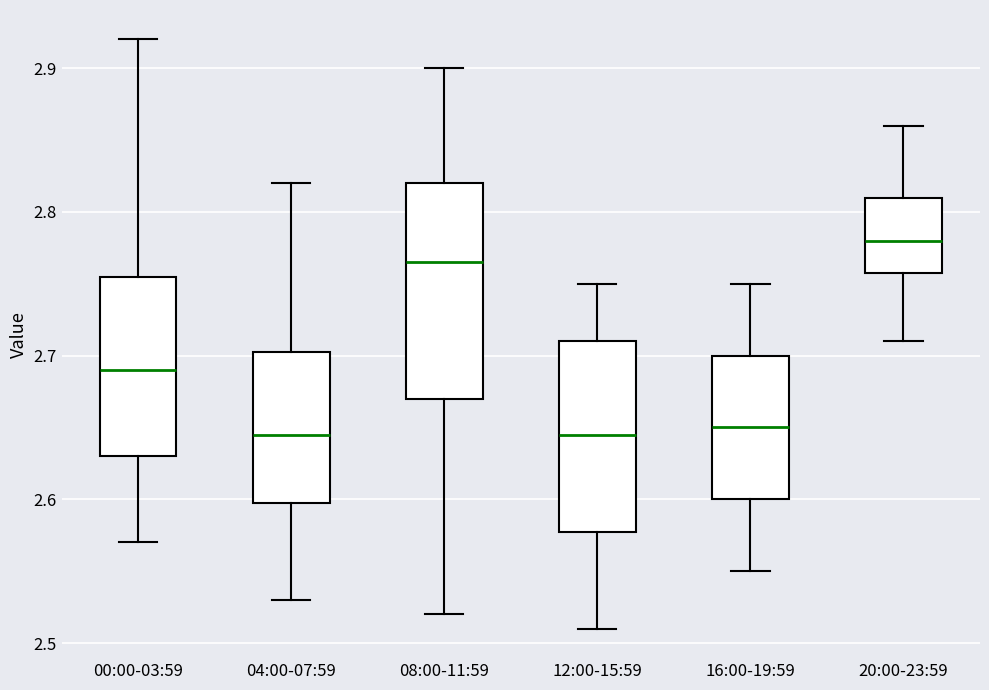

Comparing the boxes themselves (not the whiskers), which one is the tallest?

08:00-11:59